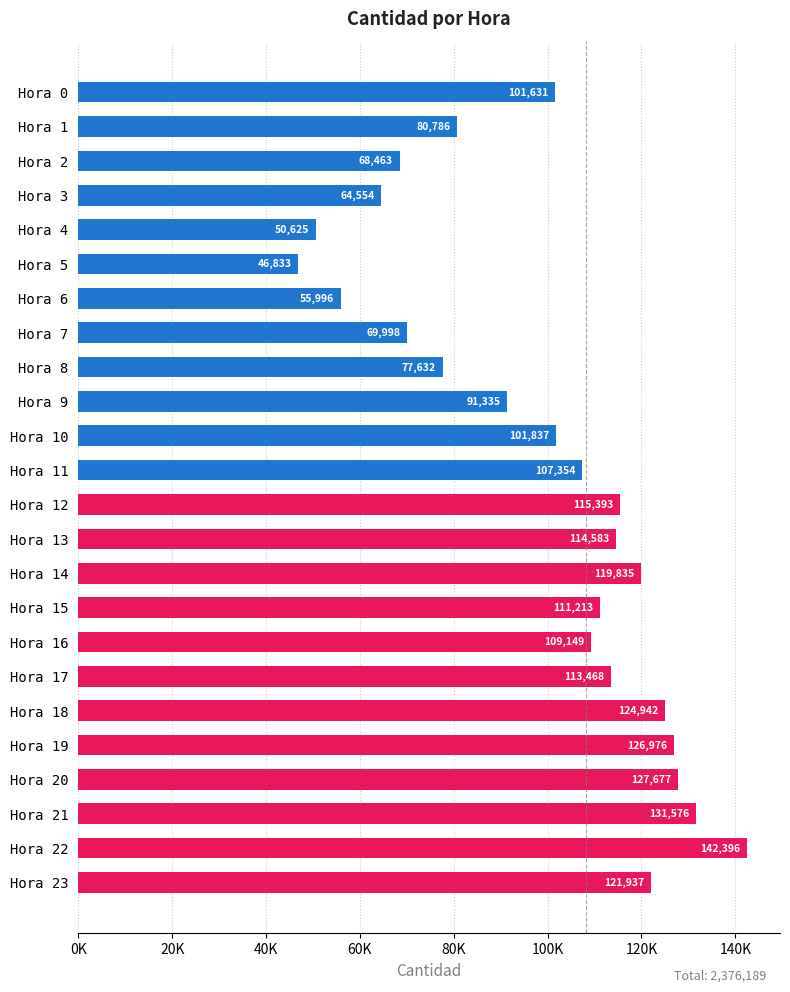

What is the greatest value displayed?

142396